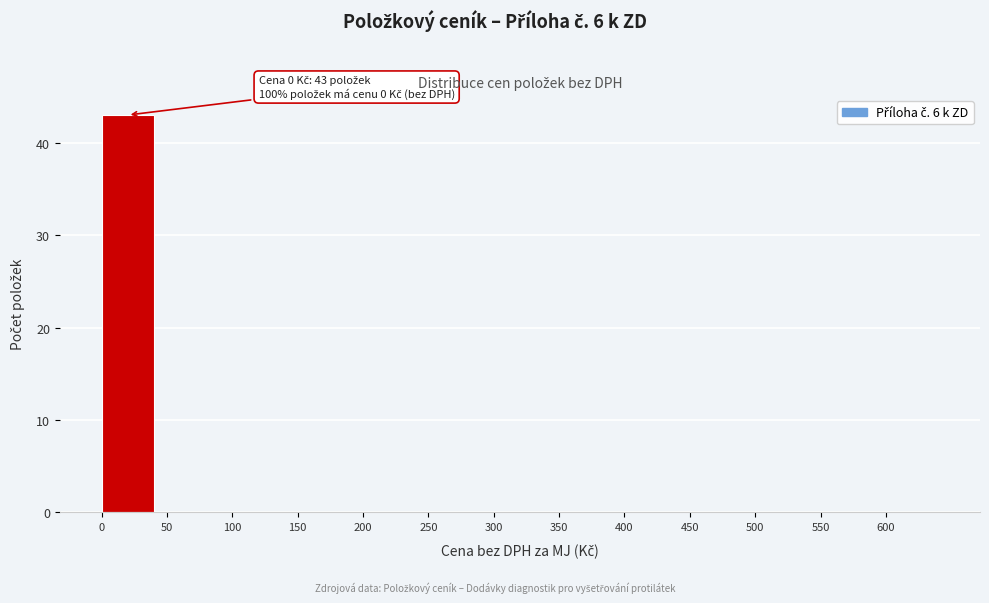

Which range on the x-axis has the tallest bar?

0 to 50